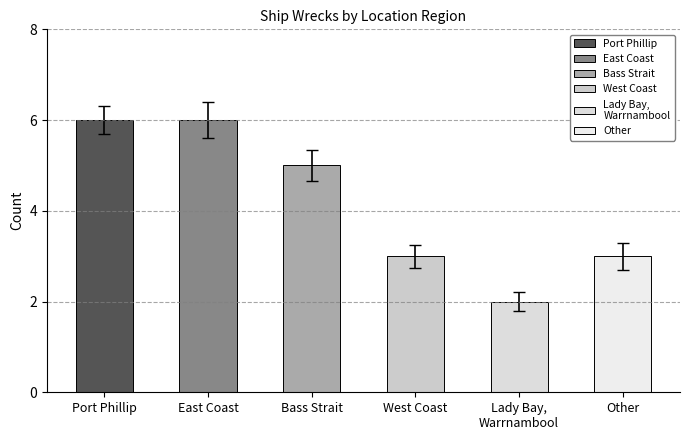

What is the approximate value at Bass Strait?

5